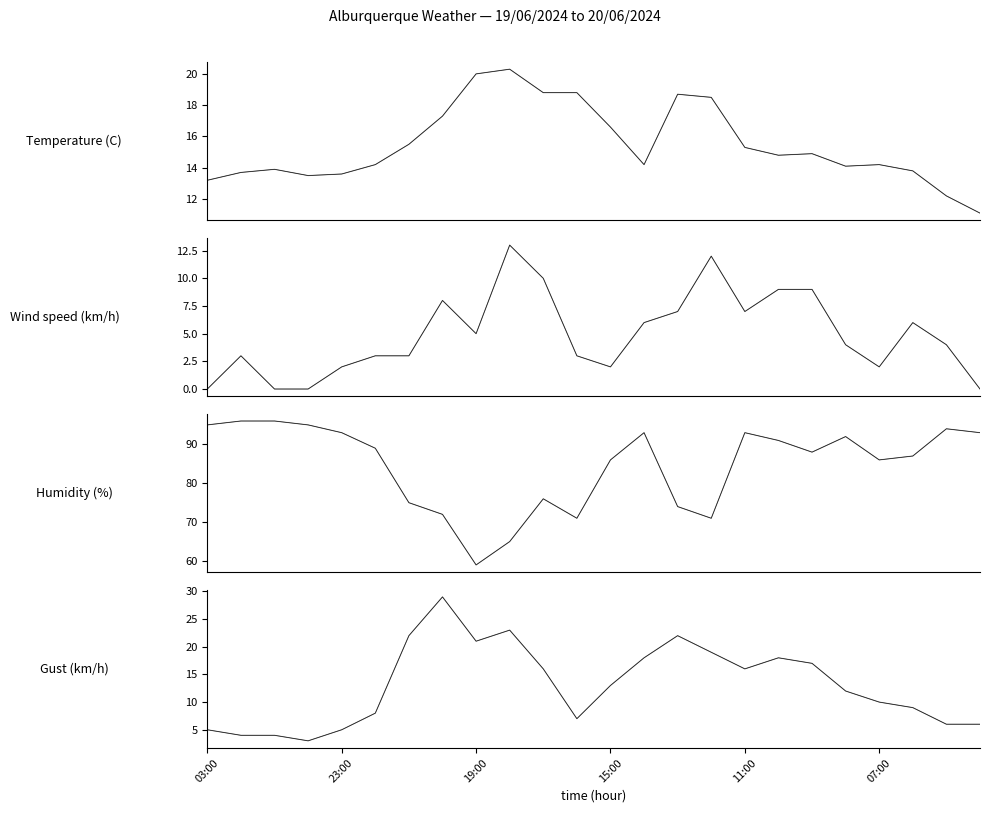

True or false: Temperature (C) has a value of 14.2 at 14:00.

True